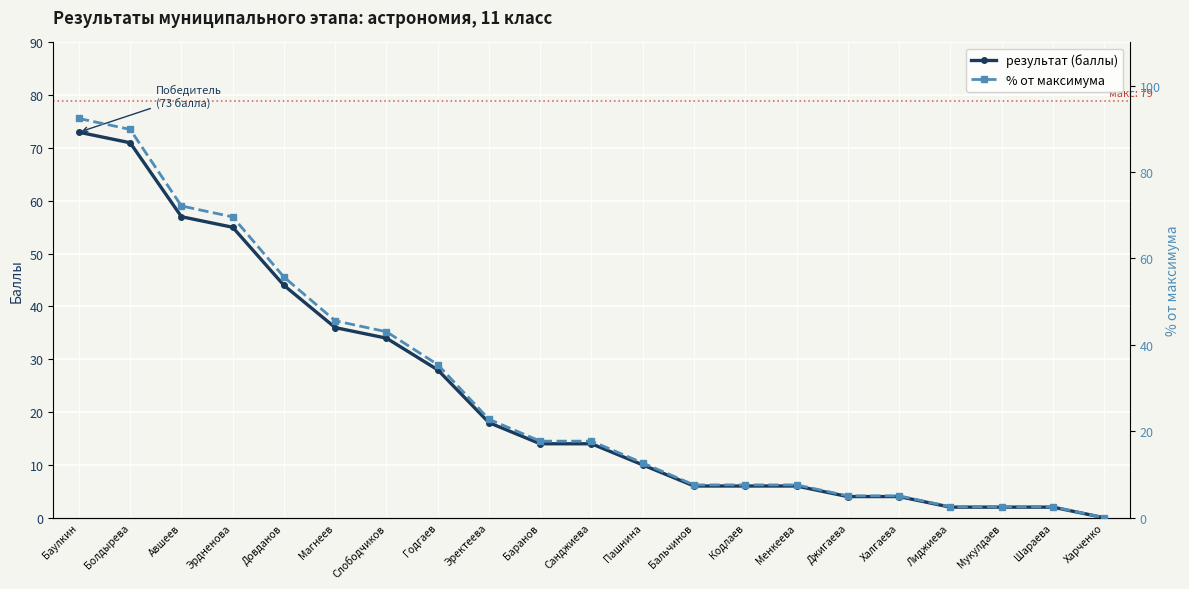

Is it true that % от максимума equals 51.9 at Болдырева?

False